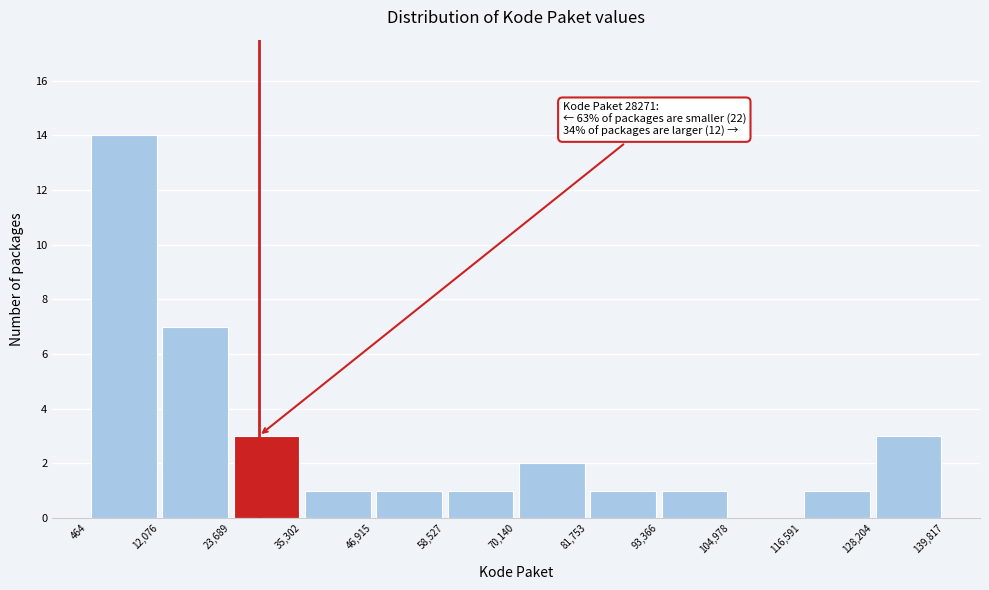

Over which range of the x-axis is the bar tallest?

464 to 12,076